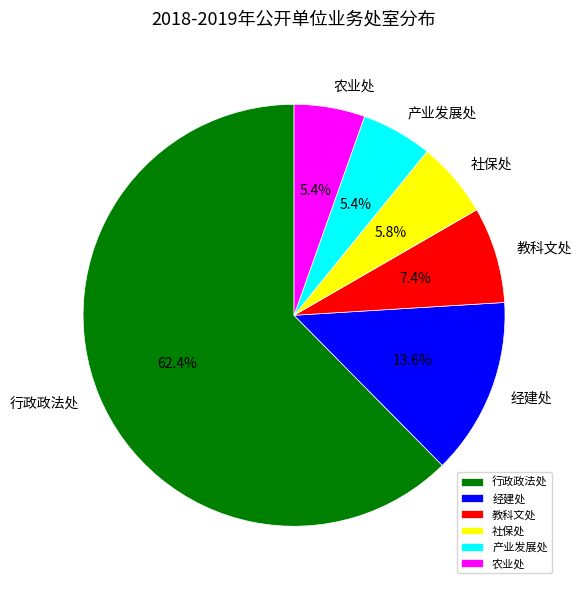

True or false: 农业处 accounts for 1% of the total.

False